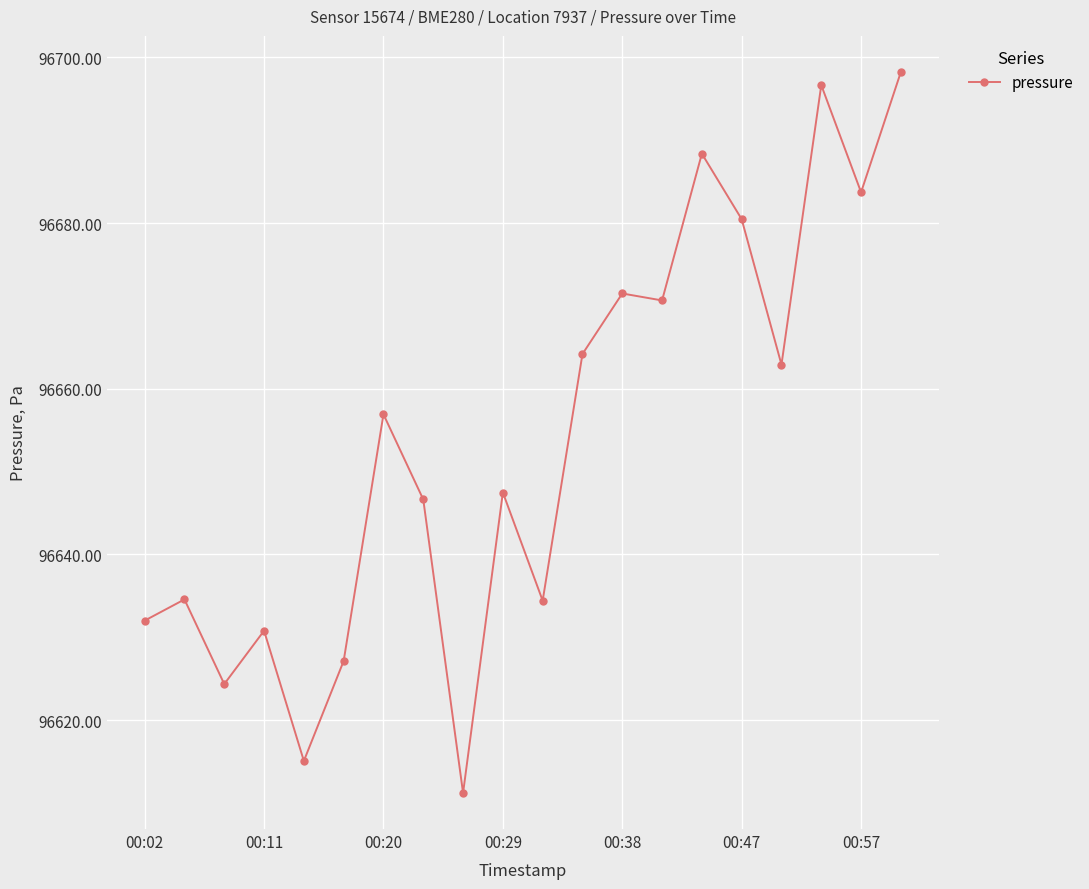

Does the chart have visible grid lines?

Yes